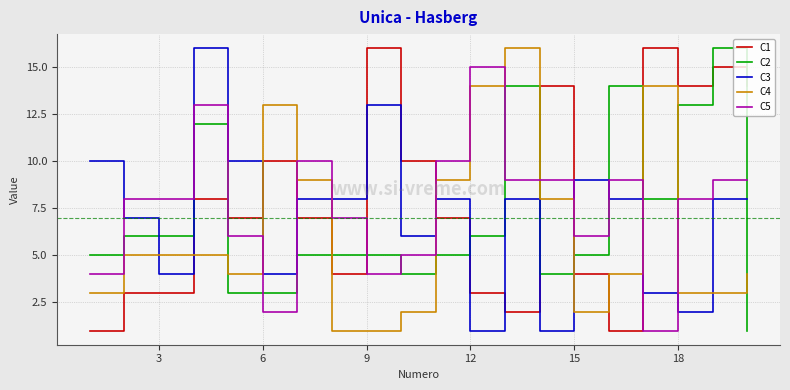

After their last crossing, which series has the higher values: C5 or C1?

C1